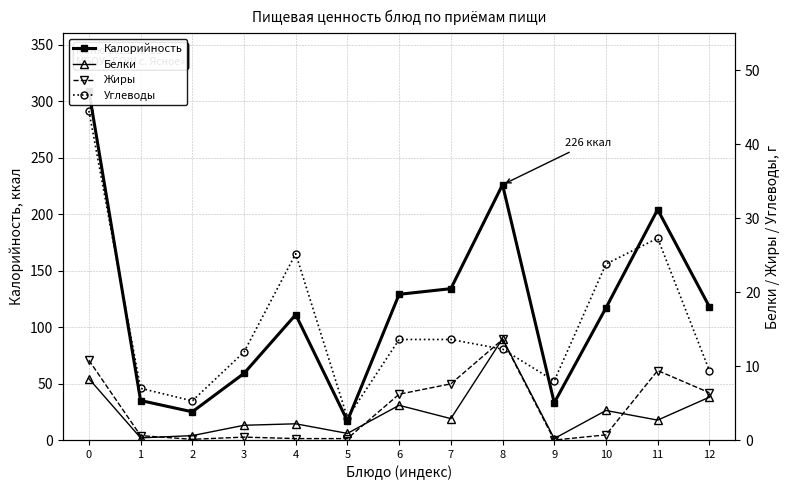

Reading right to left, transcribe all the data shown in this chart.

Калорийность: 118.0	204.0	117.0	33.0	226.0	134.0	129.0	17.0	111.0	59.0	25.0	35.0	309.0
Белки: 5.8	2.7	4.0	0.2	13.7	2.9	4.7	0.9	2.2	2.0	0.6	0.3	8.3
Жиры: 6.4	9.4	0.7	0.0	13.6	7.6	6.2	0.2	0.2	0.4	0.1	0.6	10.8
Углеводы: 9.4	27.3	23.8	8.0	12.3	13.6	13.6	3.0	25.2	11.9	5.3	7.0	44.5